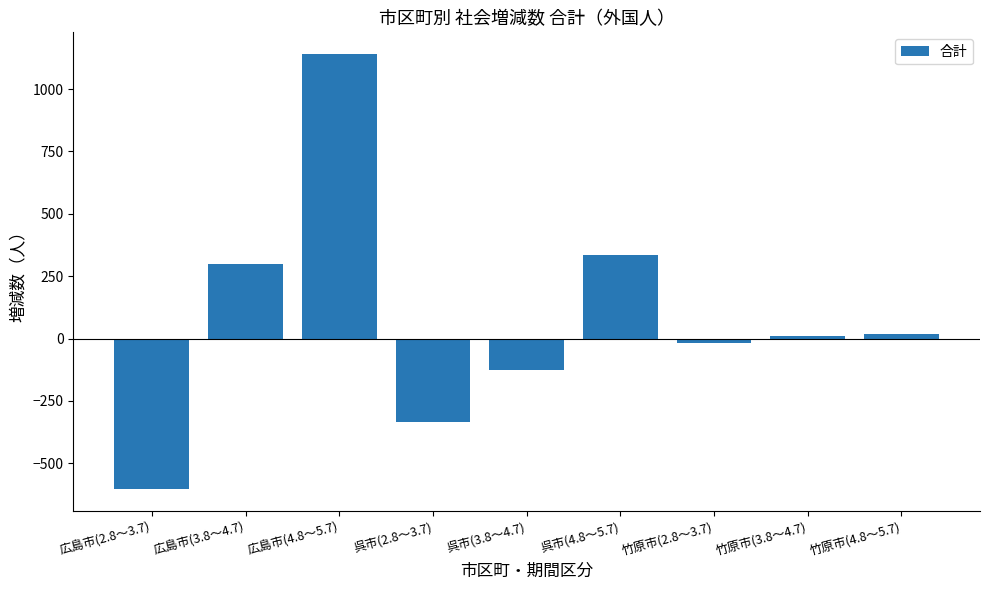

Which label corresponds to the largest value in the chart?

広島市(4.8～5.7)